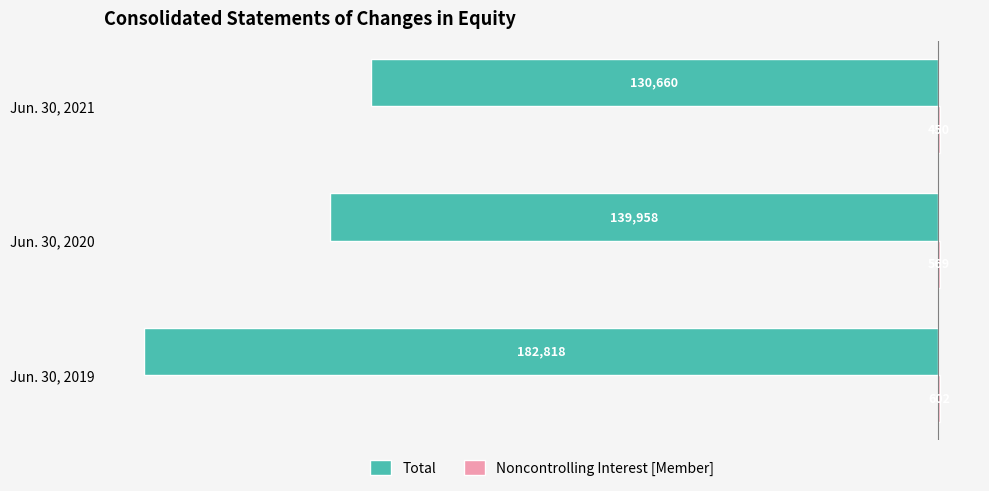

What is the total value across all series at Jun. 30, 2020?

-139389